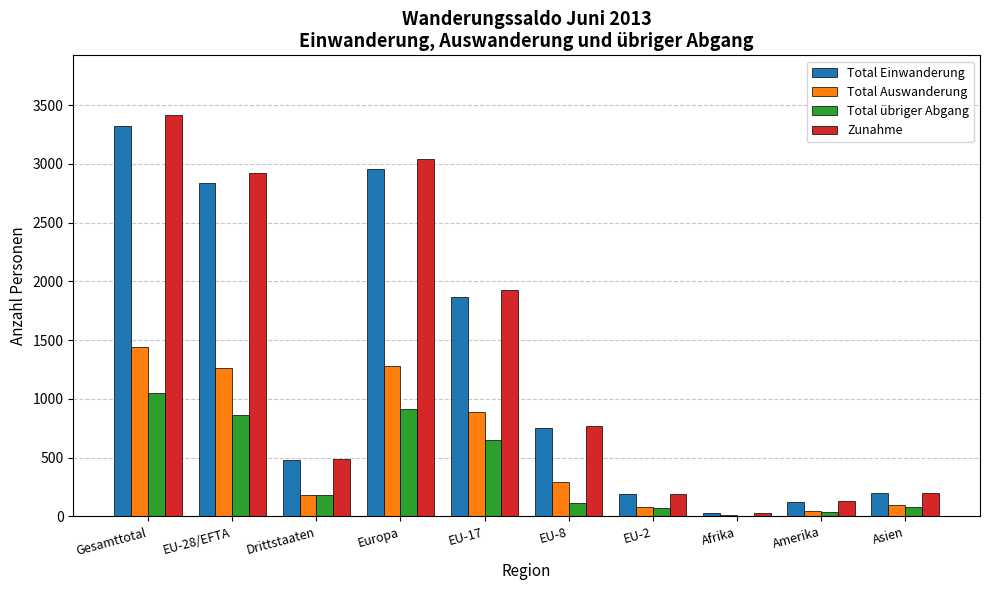

What is the sum of all Zunahme values?

13112